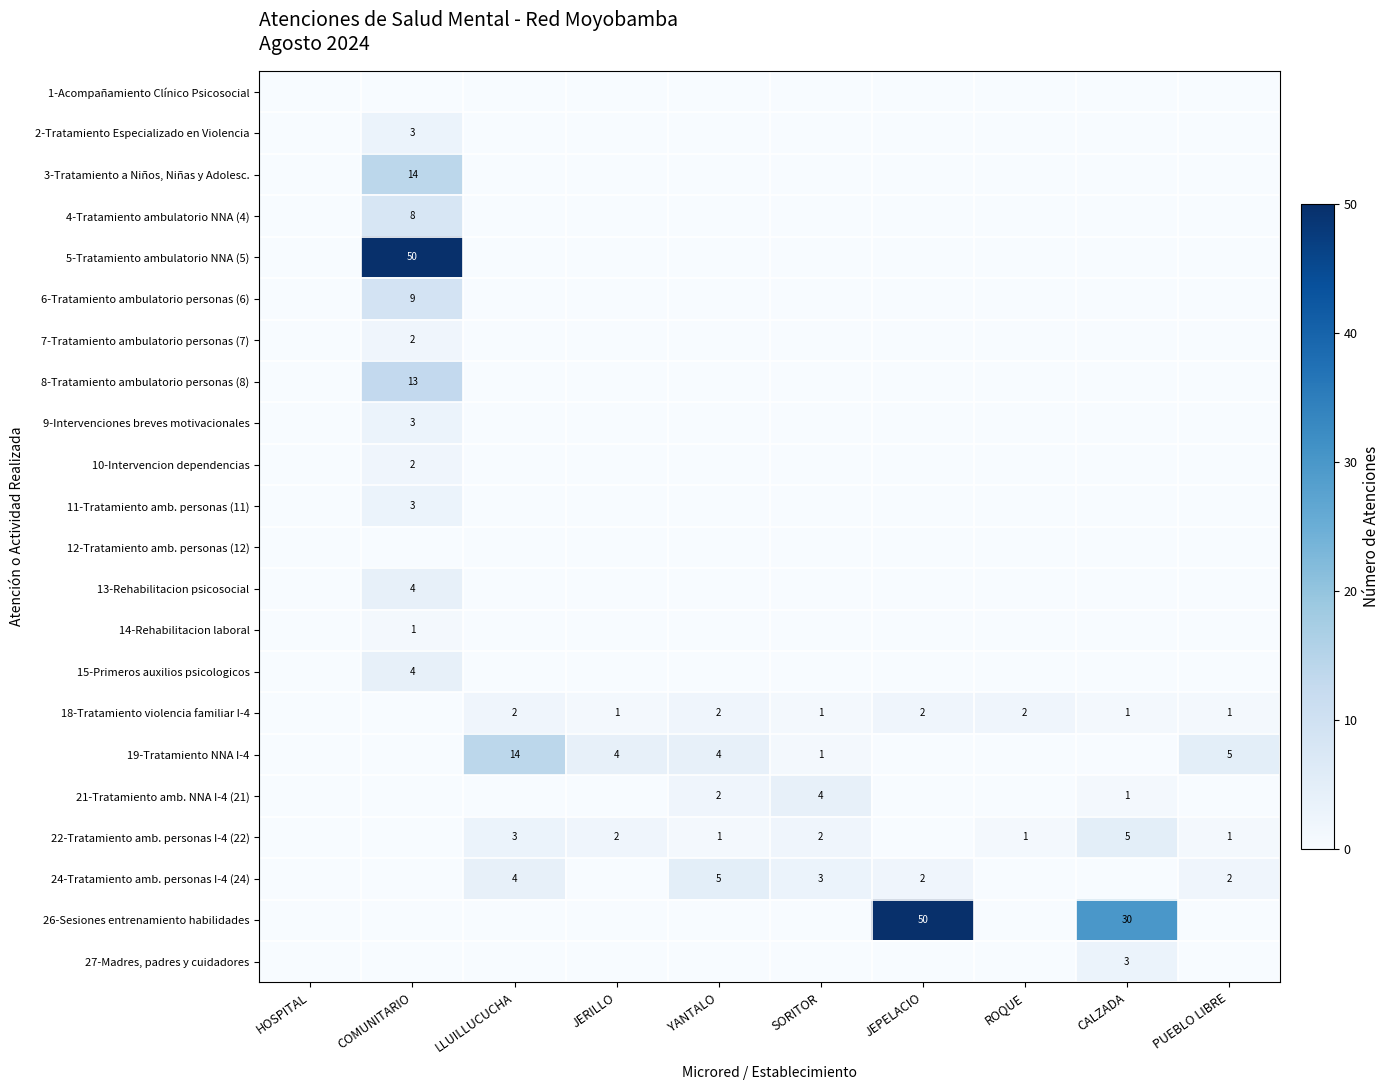

Is it true that 24-Tratamiento amb. personas I-4 (24) equals 3 at SORITOR?

True